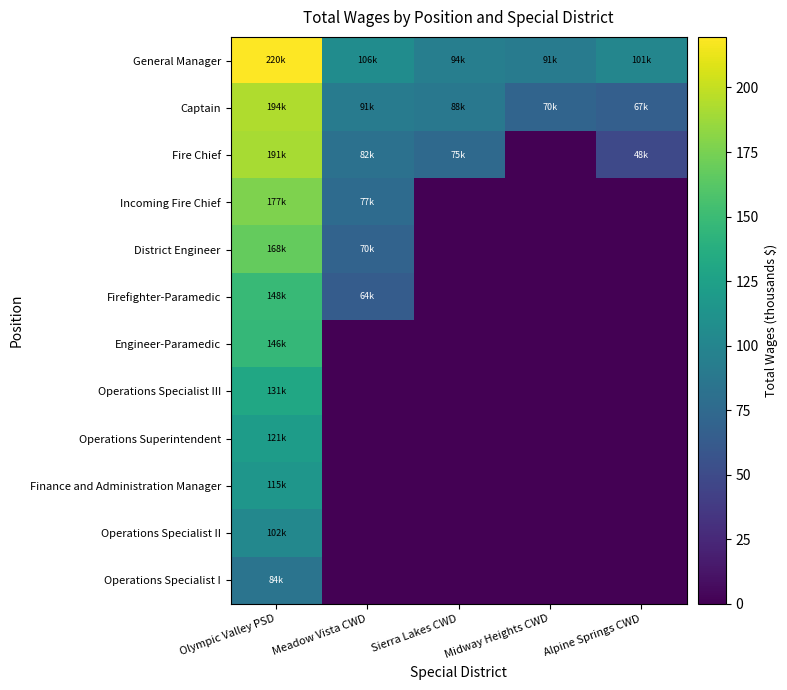

What is the difference between the highest and lowest values at Midway Heights CWD?

91.2